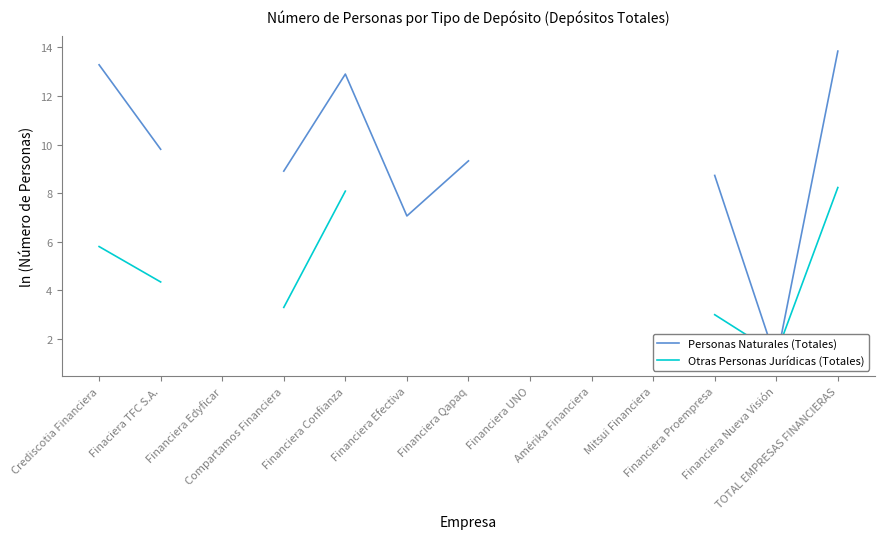

What is the difference between the maximum and minimum values in the Otras Personas Jurídicas (Totales) series?

6.8